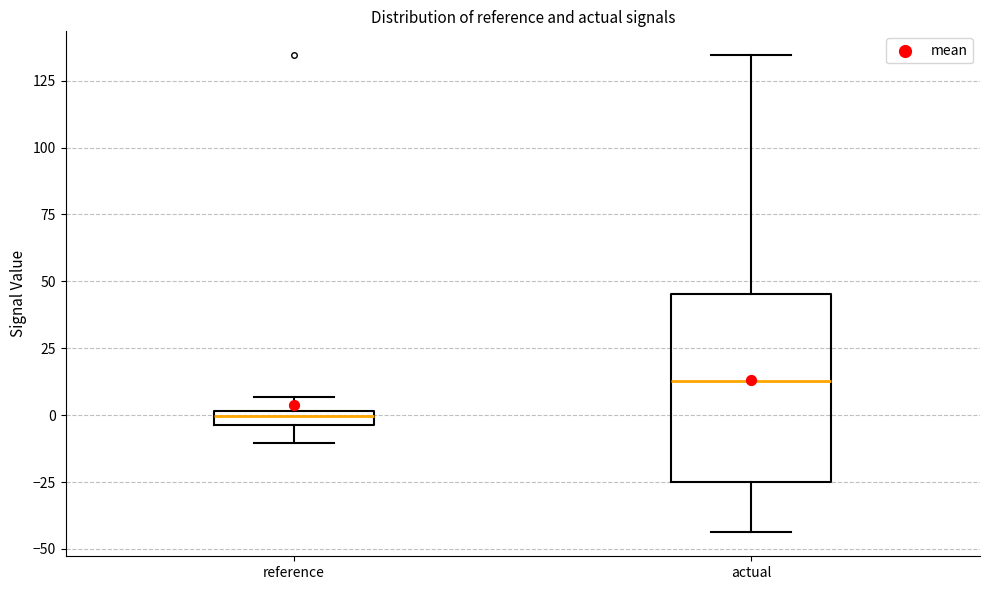

Which box's median line is the lowest?

reference